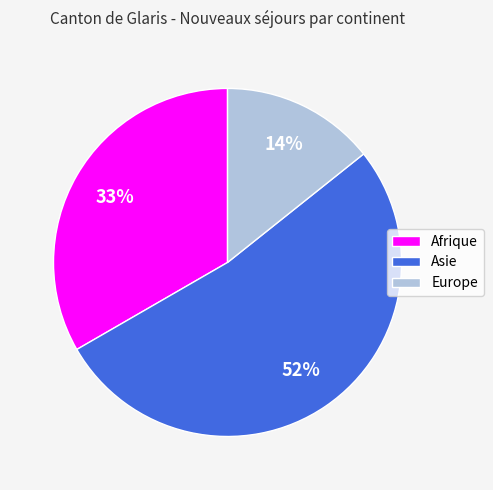

Which category has the smallest portion of the pie?

Europe